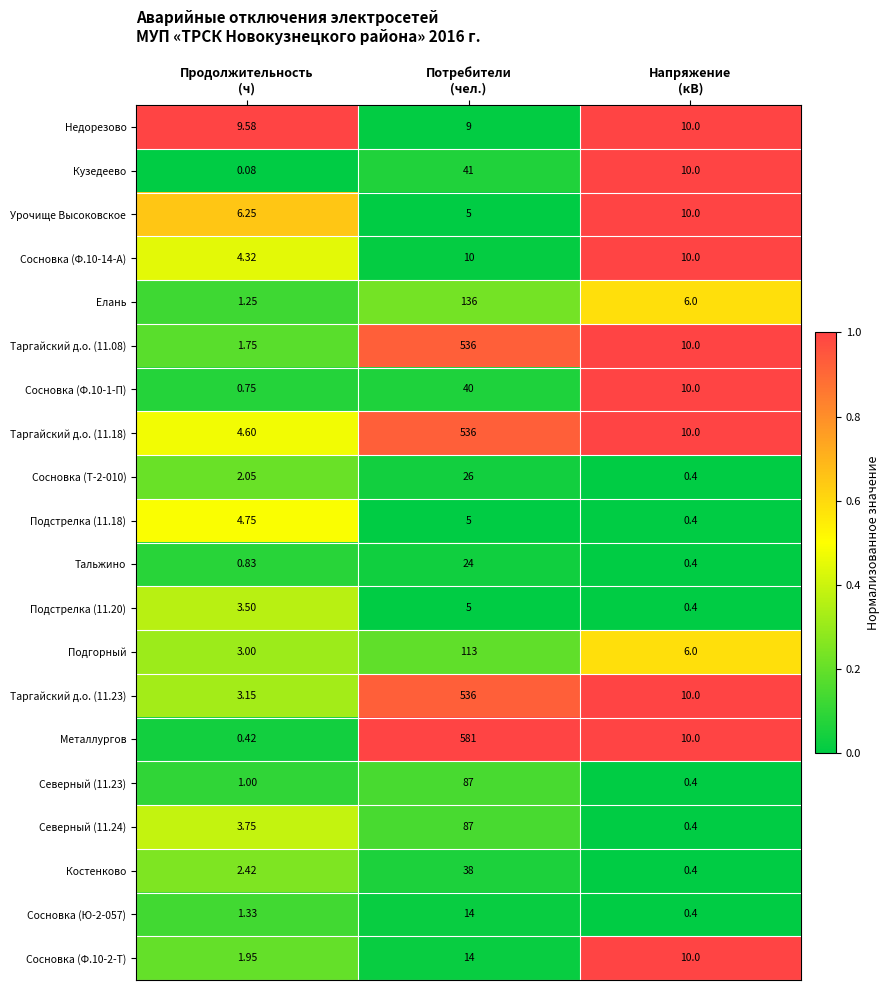

Which series has the widest spread of values?

Металлургов